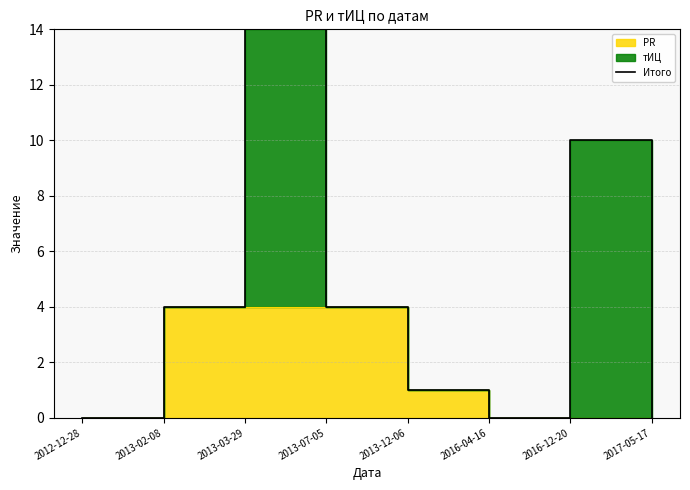

How many values are below 4?

4